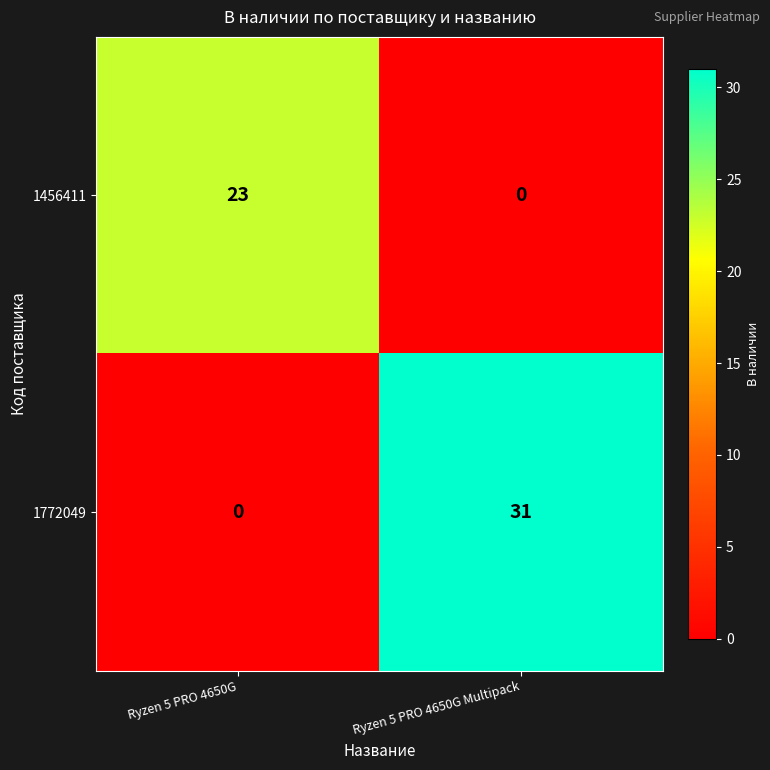

How many positive values does the 1456411 series have?

1